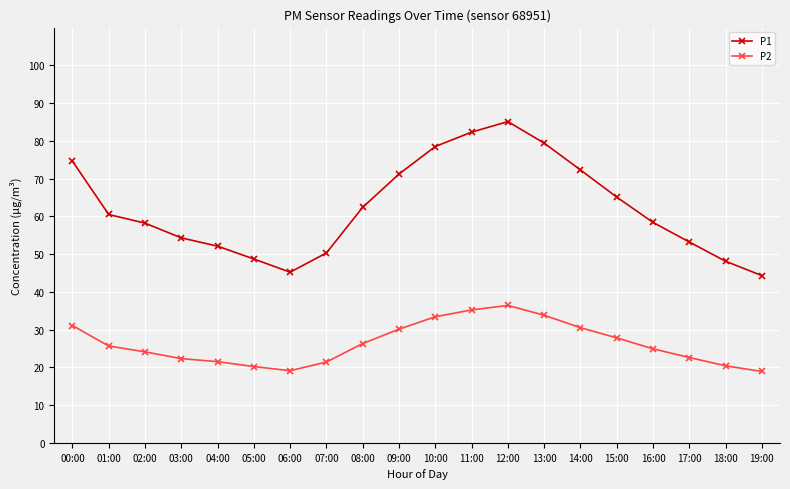

The value of P1 at 06:00 is 45.2. True or false?

True